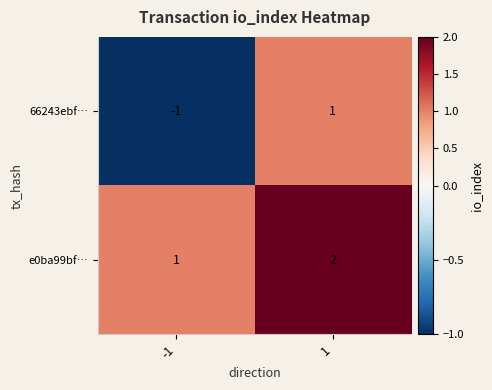

What is the smallest value displayed?

-1